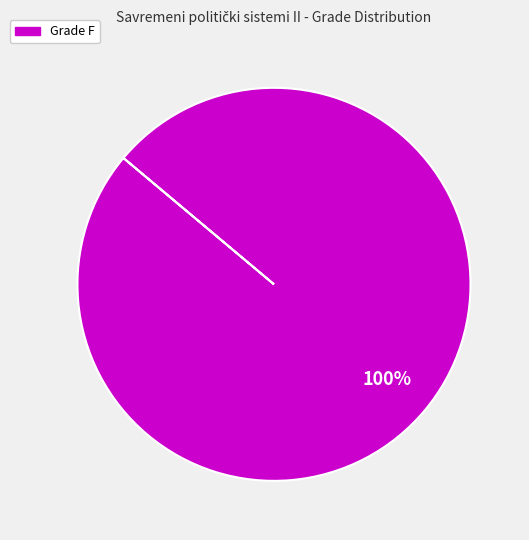

Is there a majority slice in this chart?

Yes